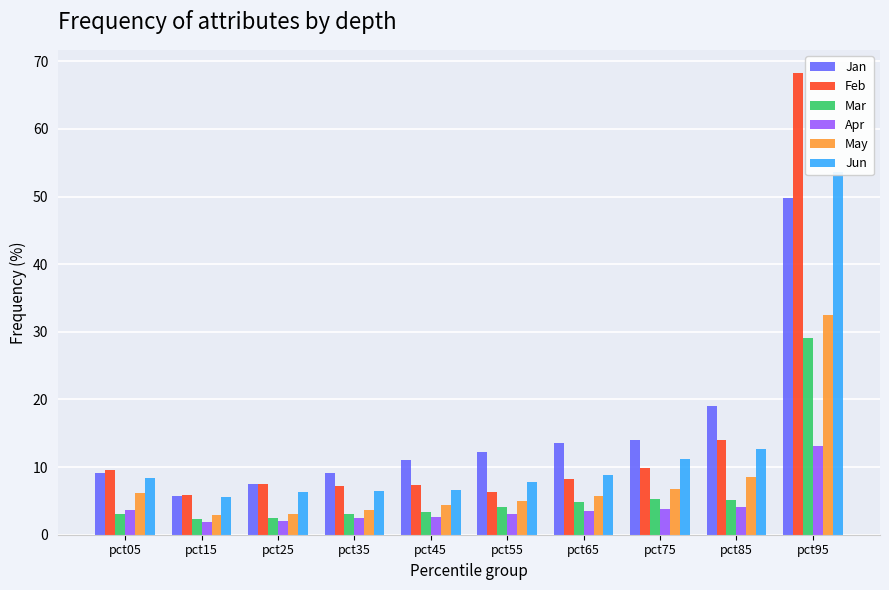

Reading right to left, extract all data points from this chart.

Jan: pct95=49.9	pct85=19.1	pct75=14.0	pct65=13.6	pct55=12.3	pct45=11.0	pct35=9.1	pct25=7.5	pct15=5.7	pct05=9.1
Feb: pct95=68.3	pct85=14.0	pct75=9.8	pct65=8.2	pct55=6.3	pct45=7.4	pct35=7.2	pct25=7.4	pct15=5.8	pct05=9.6
Mar: pct95=29.1	pct85=5.1	pct75=5.3	pct65=4.8	pct55=4.1	pct45=3.3	pct35=3.1	pct25=2.4	pct15=2.3	pct05=3.0
Apr: pct95=13.2	pct85=4.1	pct75=3.7	pct65=3.6	pct55=3.0	pct45=2.7	pct35=2.5	pct25=2.0	pct15=1.9	pct05=3.6
May: pct95=32.5	pct85=8.6	pct75=6.7	pct65=5.8	pct55=4.9	pct45=4.4	pct35=3.7	pct25=3.1	pct15=3.0	pct05=6.2
Jun: pct95=53.7	pct85=12.6	pct75=11.3	pct65=8.9	pct55=7.9	pct45=6.6	pct35=6.4	pct25=6.3	pct15=5.6	pct05=8.3